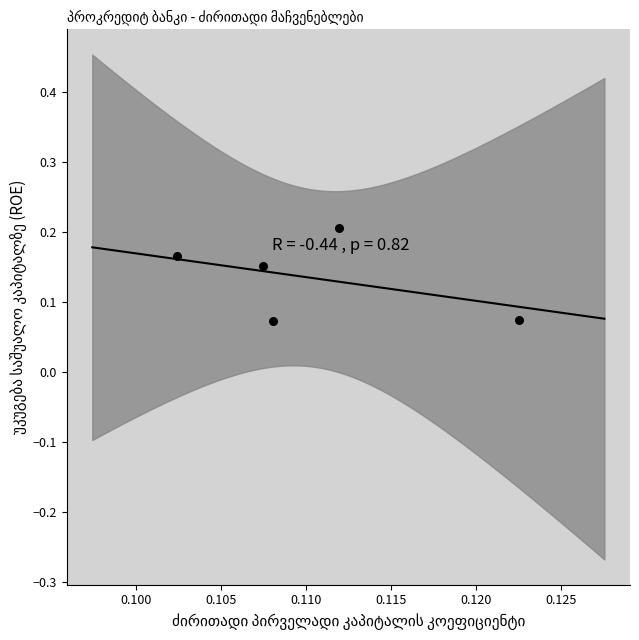

How many points are shown in the scatter plot?

5